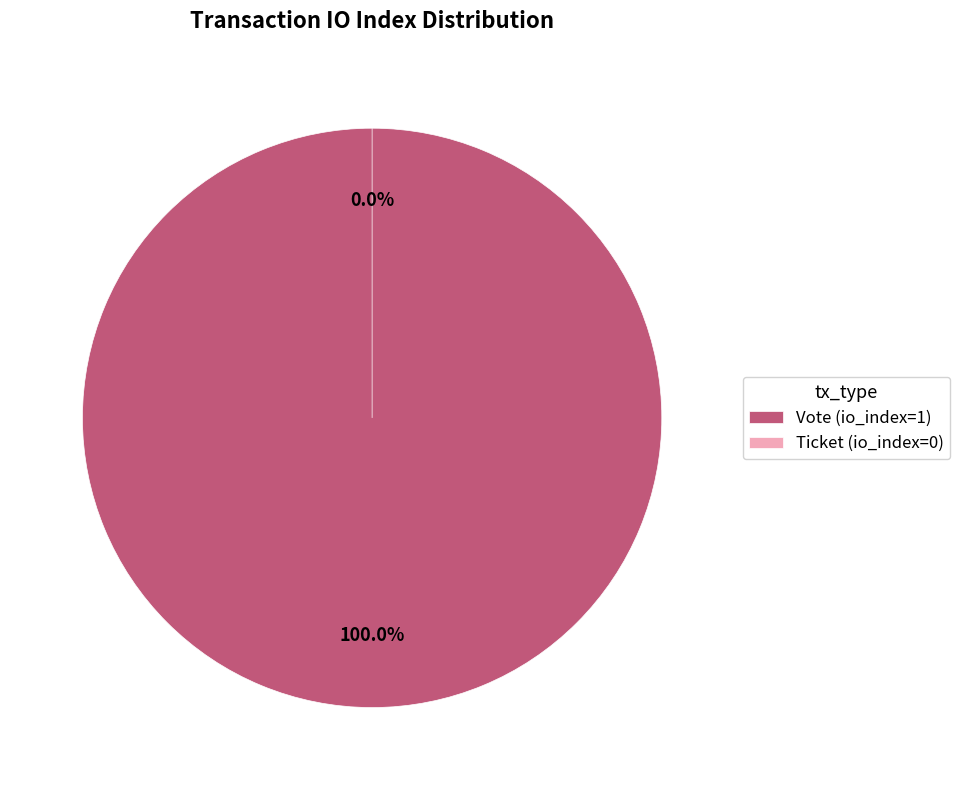

What is the change in value from Vote (io_index=1) to Ticket (io_index=0)?

-1